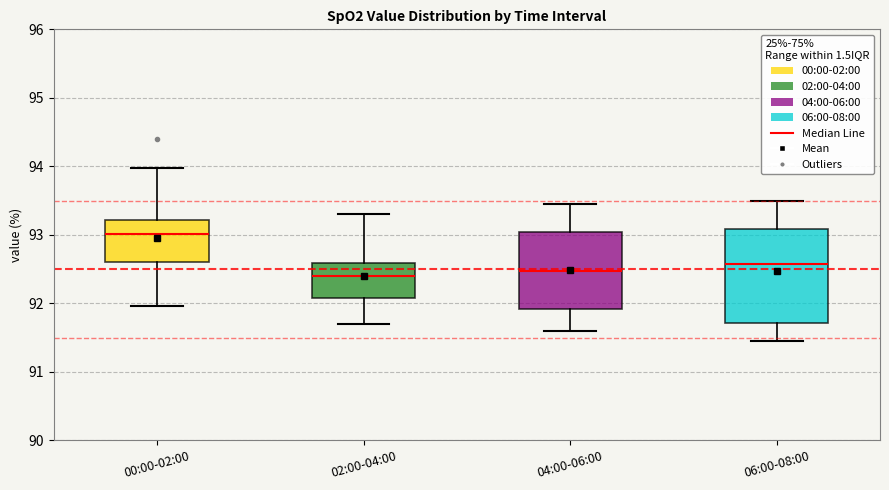

Comparing the boxes themselves (not the whiskers), which one is the tallest?

06:00-08:00